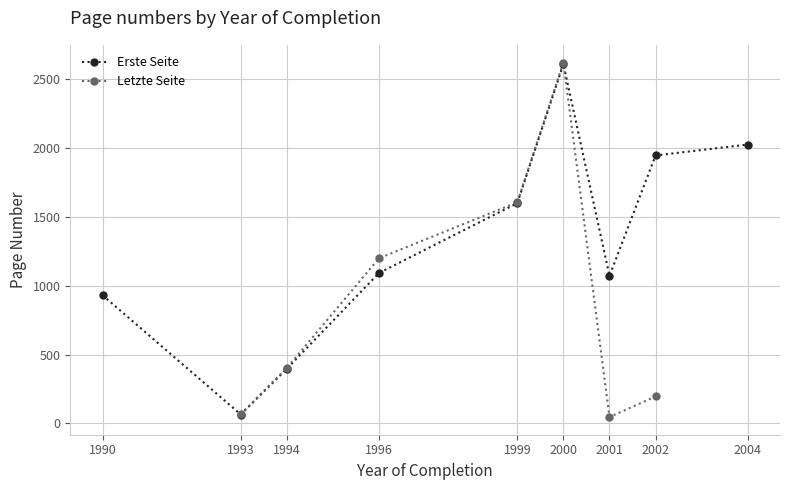

Which category has the highest value in the Erste Seite series?

2000